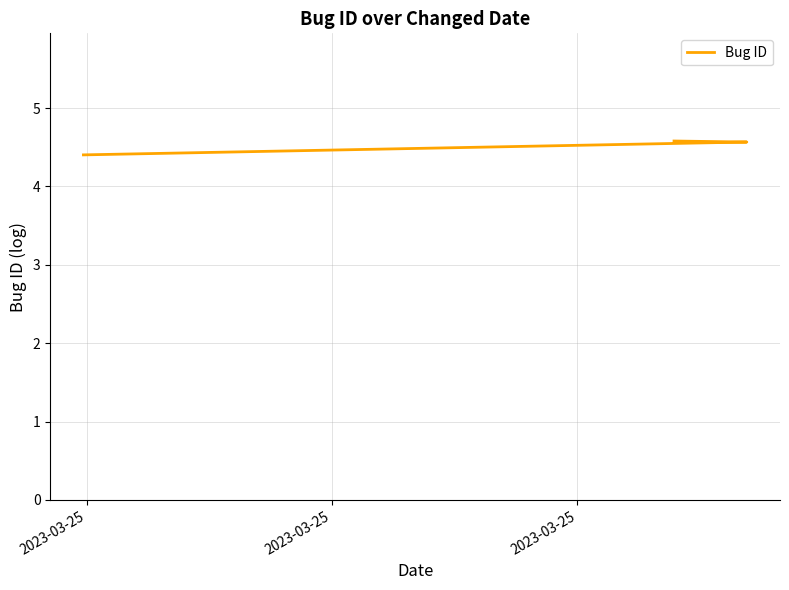

What is the difference between the maximum and minimum values?

0.2